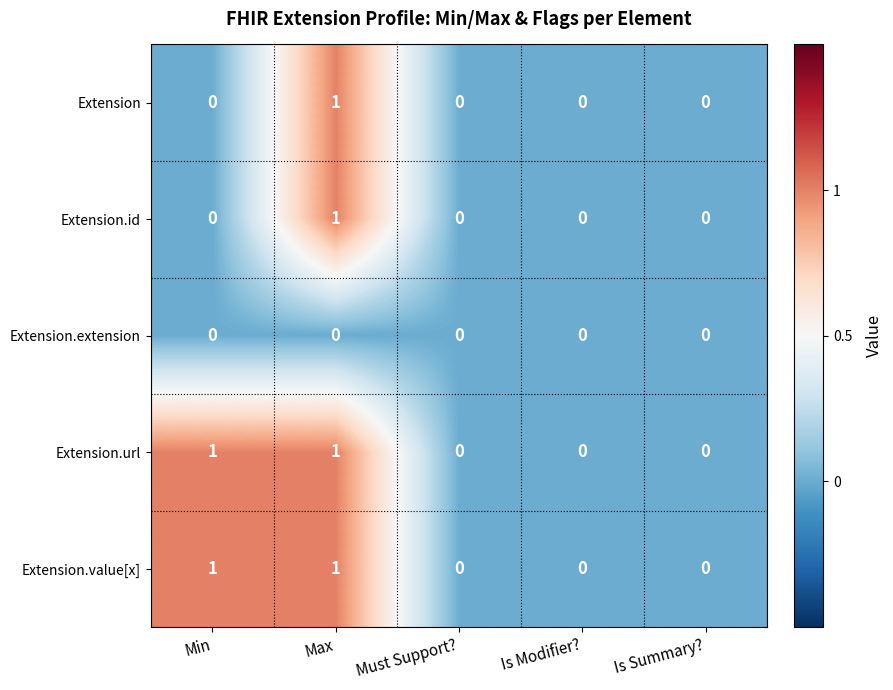

The value of Extension at Is Summary? is 0. True or false?

True